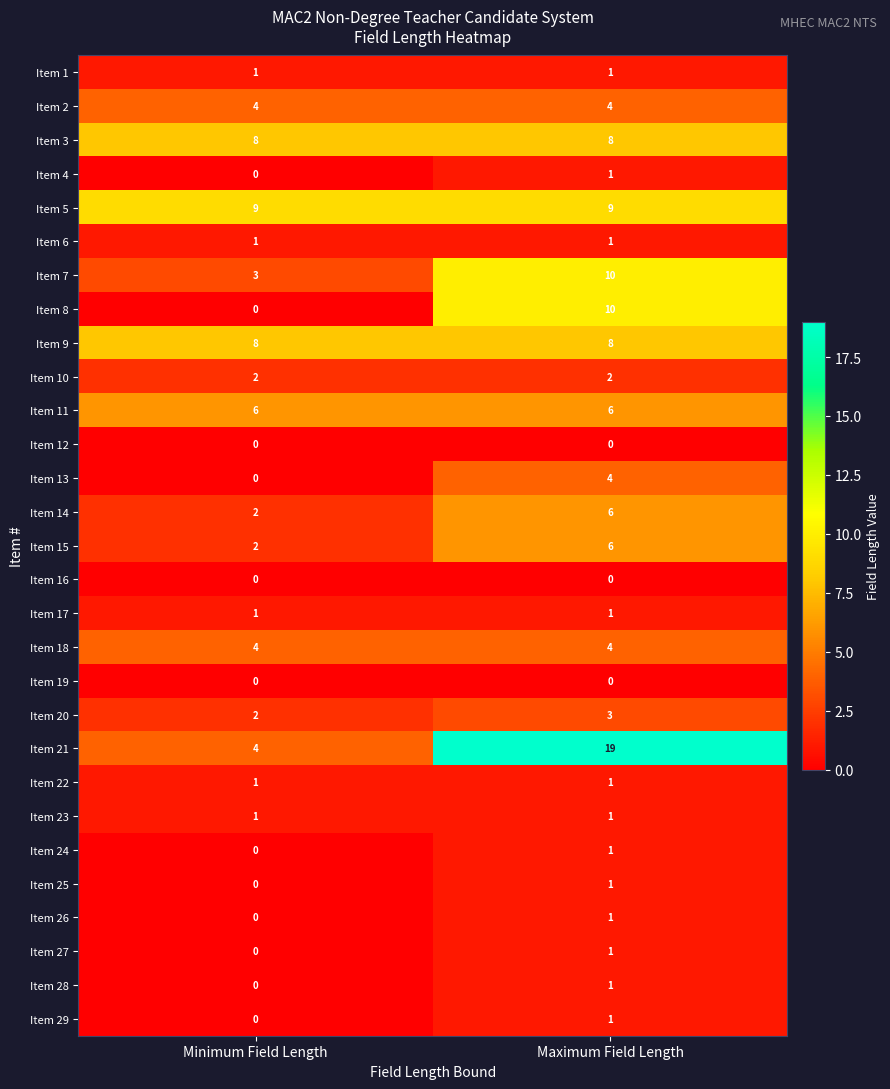

Rank the categories by Item 24 value from highest to lowest.

Maximum Field Length, Minimum Field Length